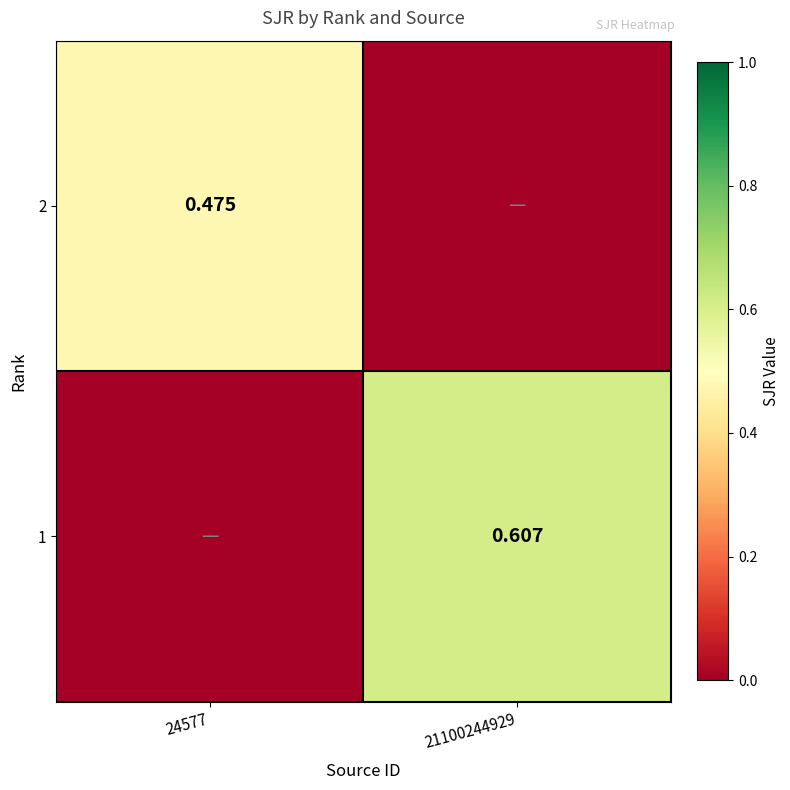

Between 24577 and 21100244929, which is larger?

24577